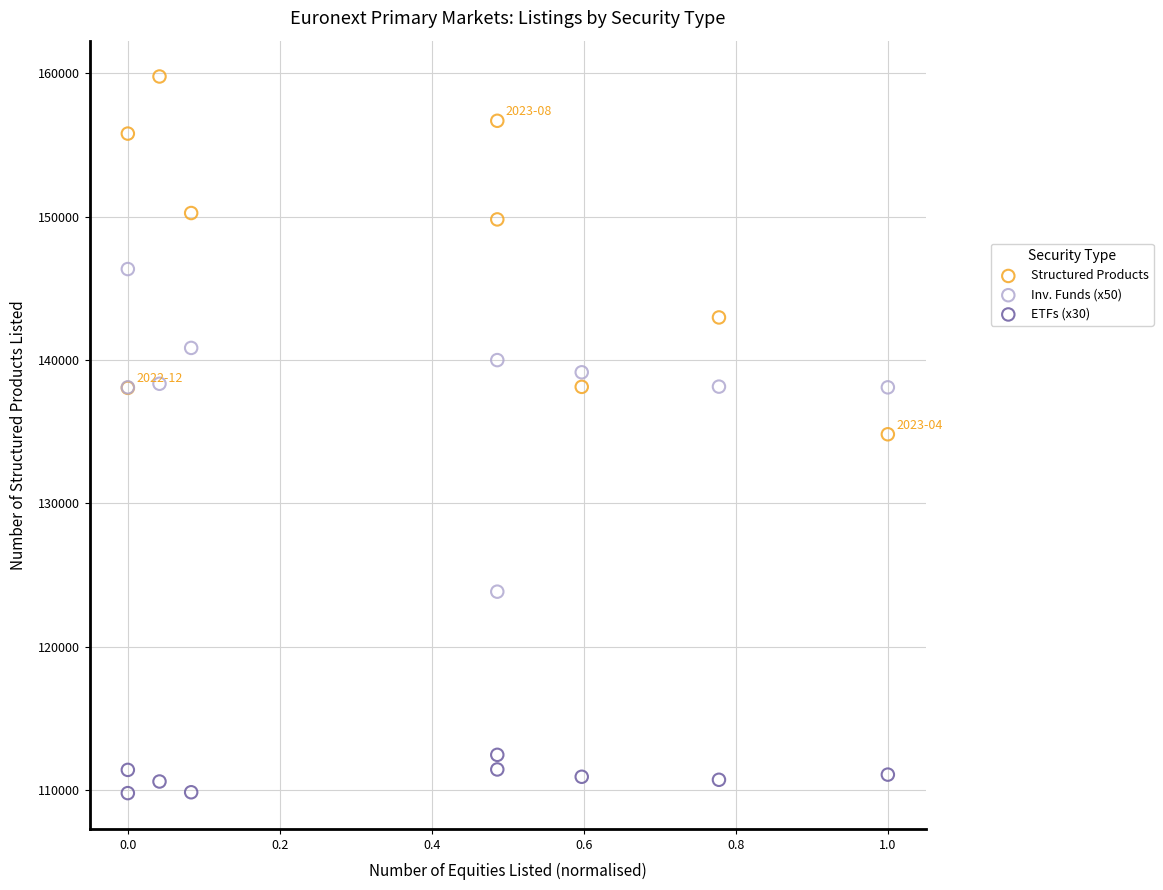

What are all the series names shown in the legend?

Structured Products, Inv. Funds (x50), ETFs (x30)